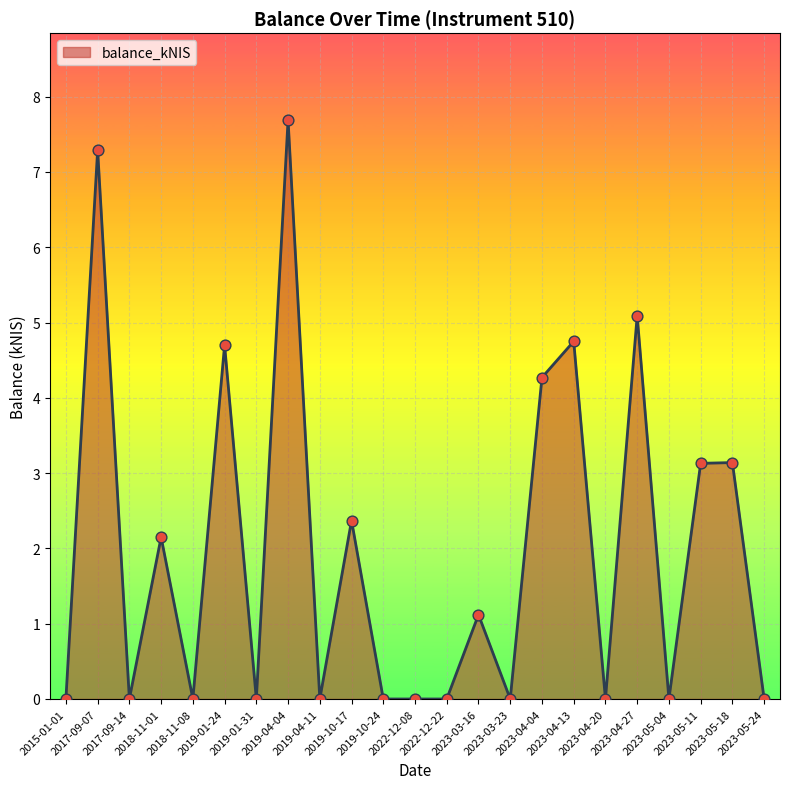

Which has a higher value, 2019-01-24 or 2023-03-23?

2019-01-24